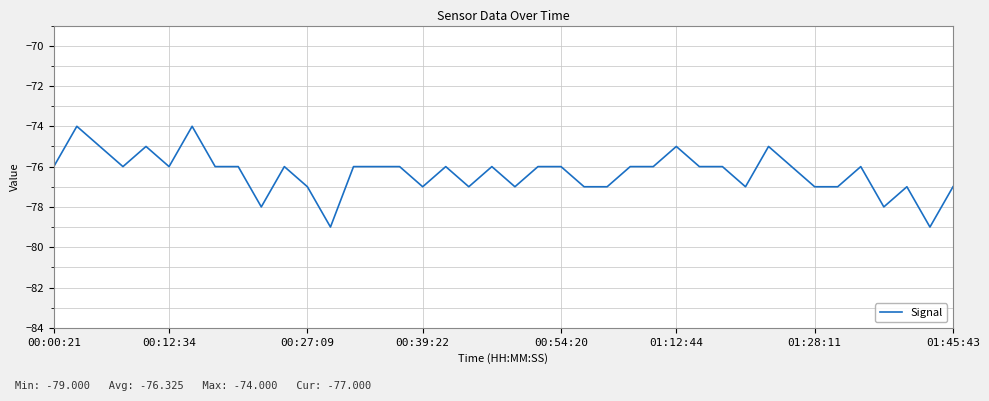

Count the number of categories in the chart.

40